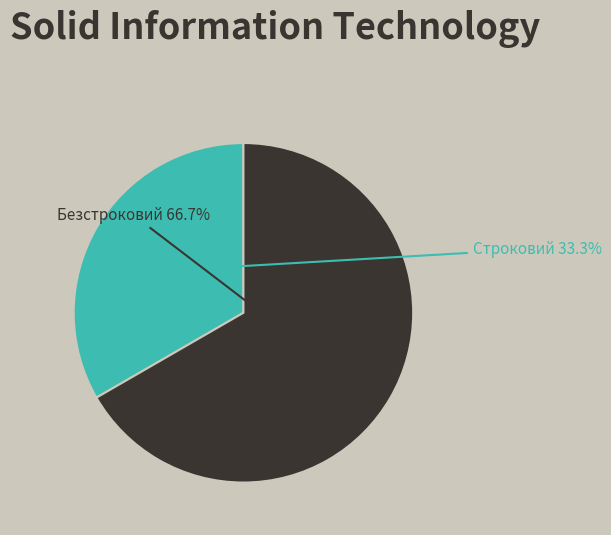

Is there any slice that represents more than half of the pie?

Yes